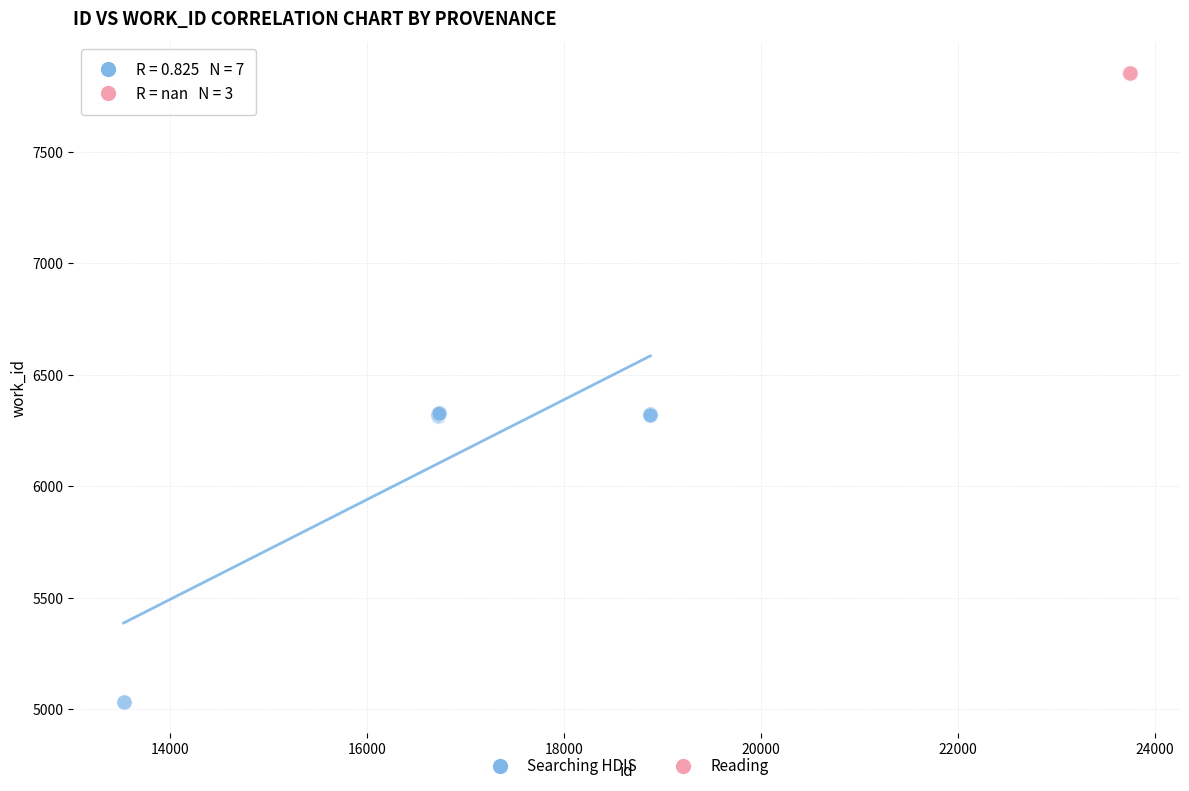

Which series contains the highest Y value?

Reading